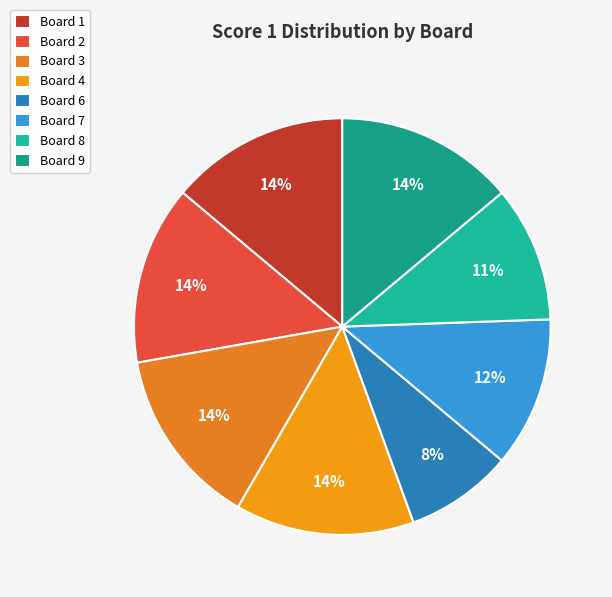

Does Board 8 account for over 50% of the chart?

No